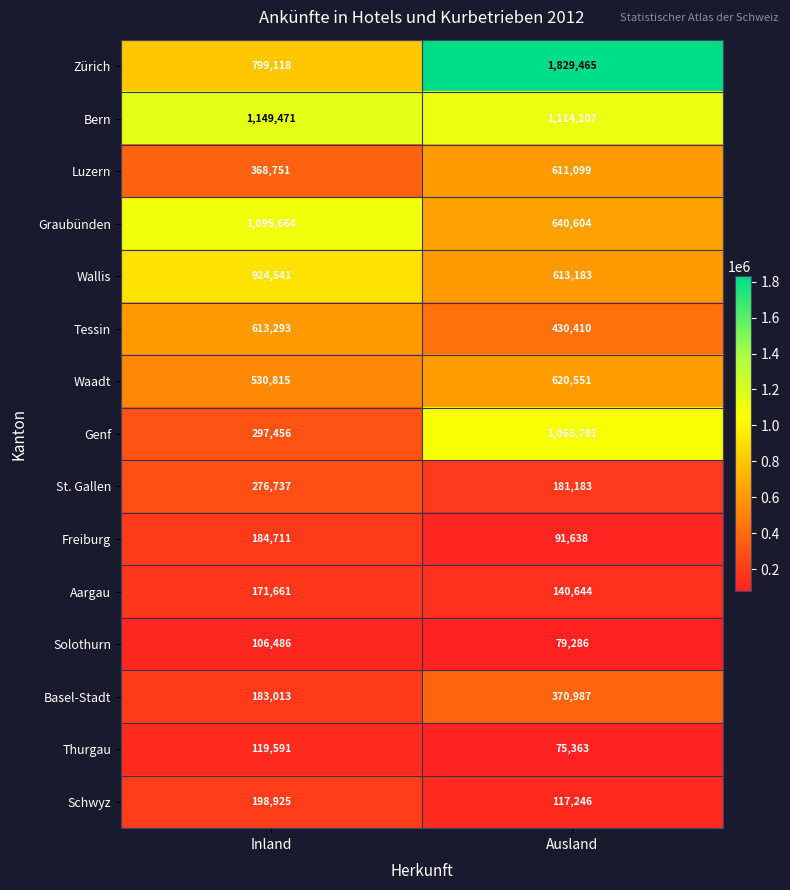

The Tessin series shows 614526 at Ausland. True or false?

False